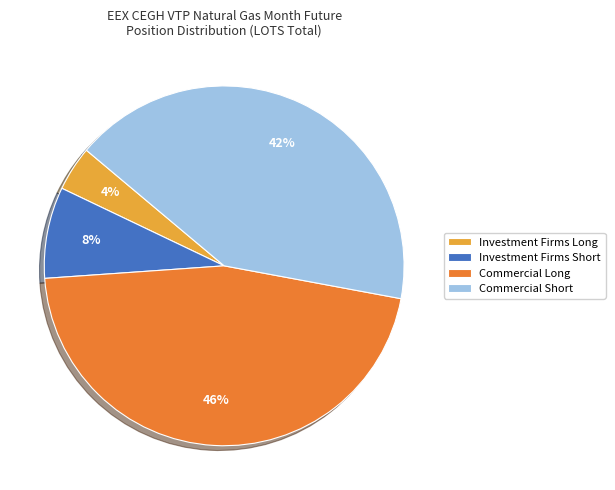

Which slice is the largest?

Commercial Long